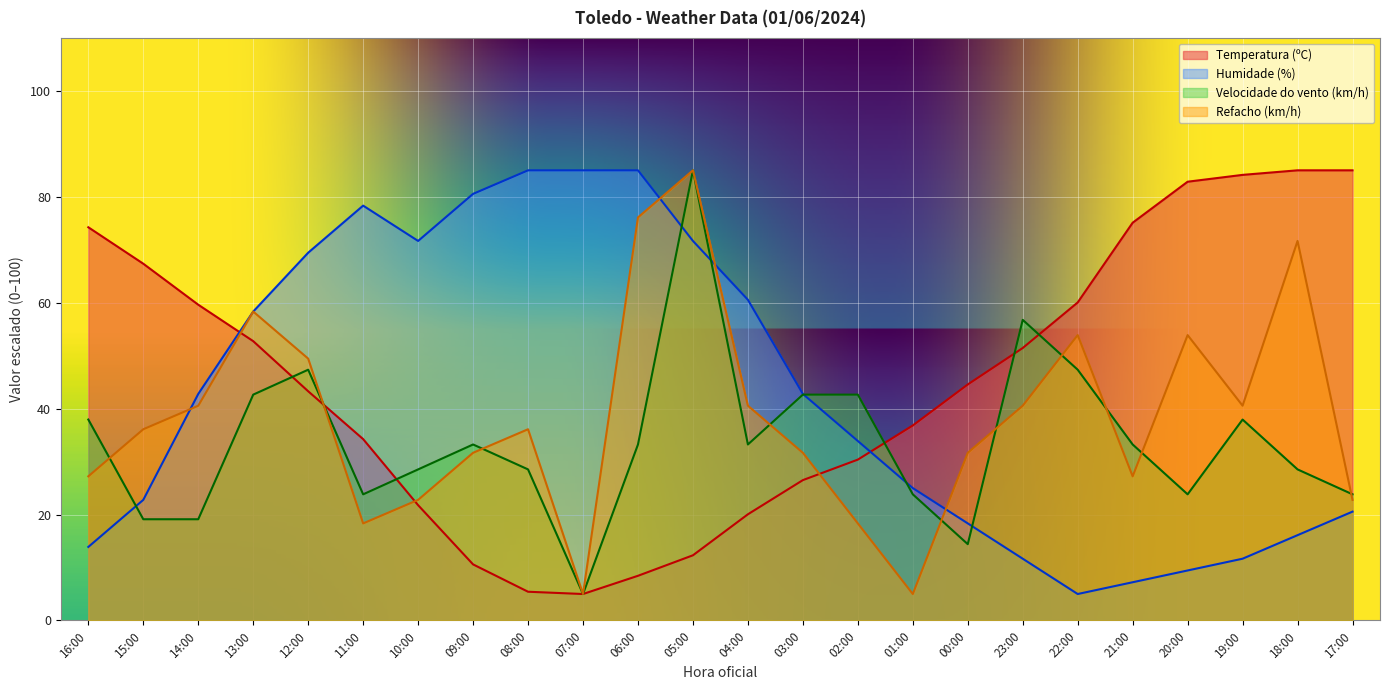

Rank the series by their maximum value, from highest to lowest.

Temperatura (ºC), Humidade (%), Velocidade do vento (km/h), Refacho (km/h)